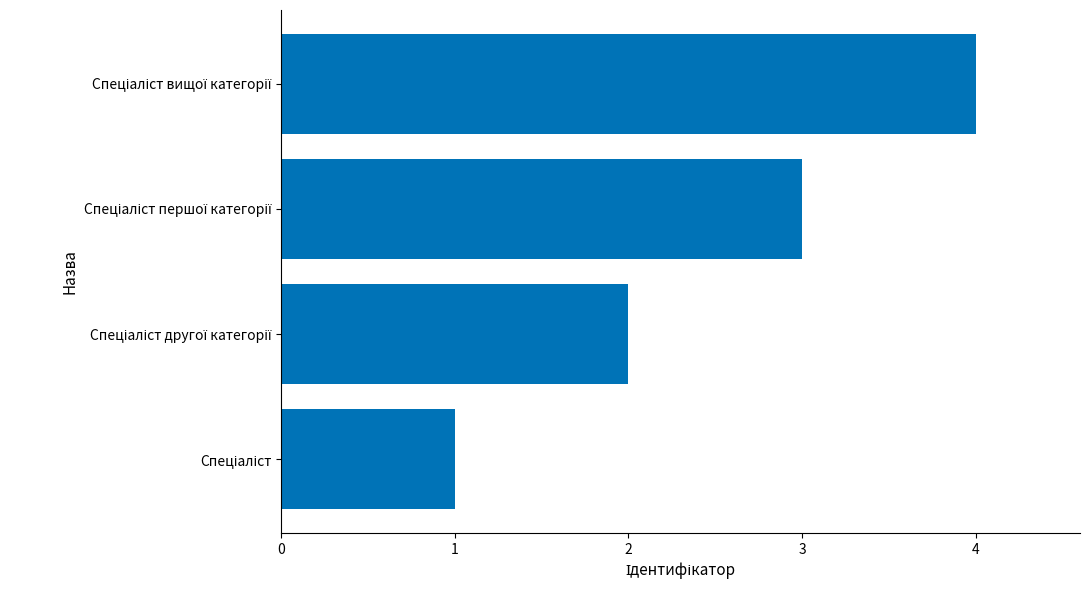

What is the maximum value shown in the chart?

4